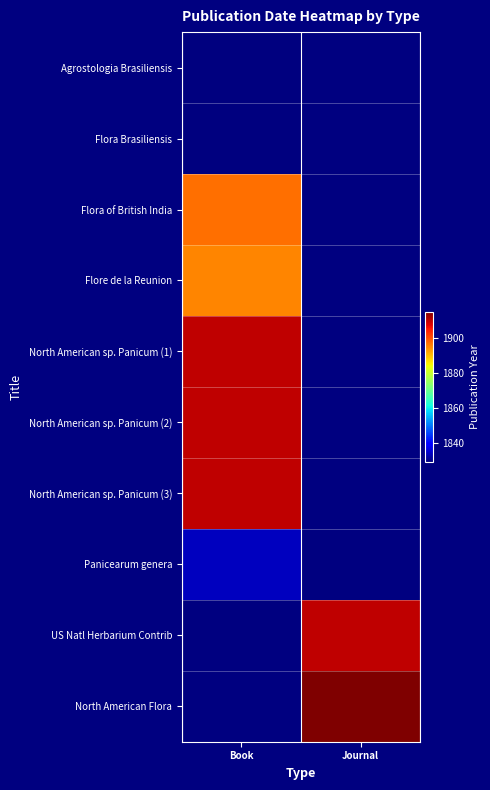

Which has a higher value, Book or Journal?

Journal